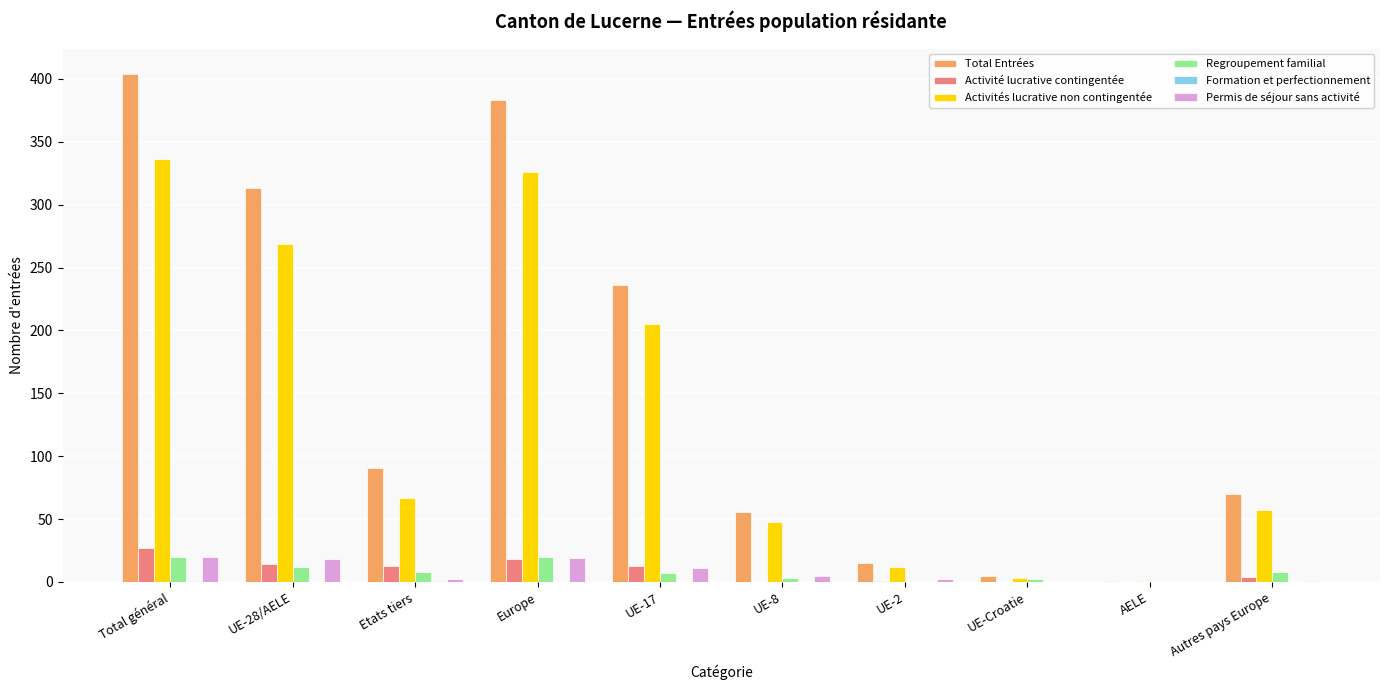

Which series has the largest total across all categories?

Total Entrées